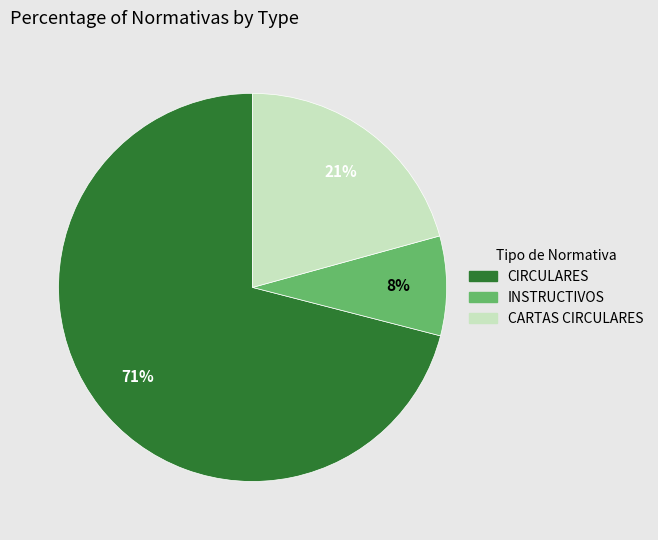

To the nearest percent, what is the combined percentage of CARTAS CIRCULARES and INSTRUCTIVOS?

29%